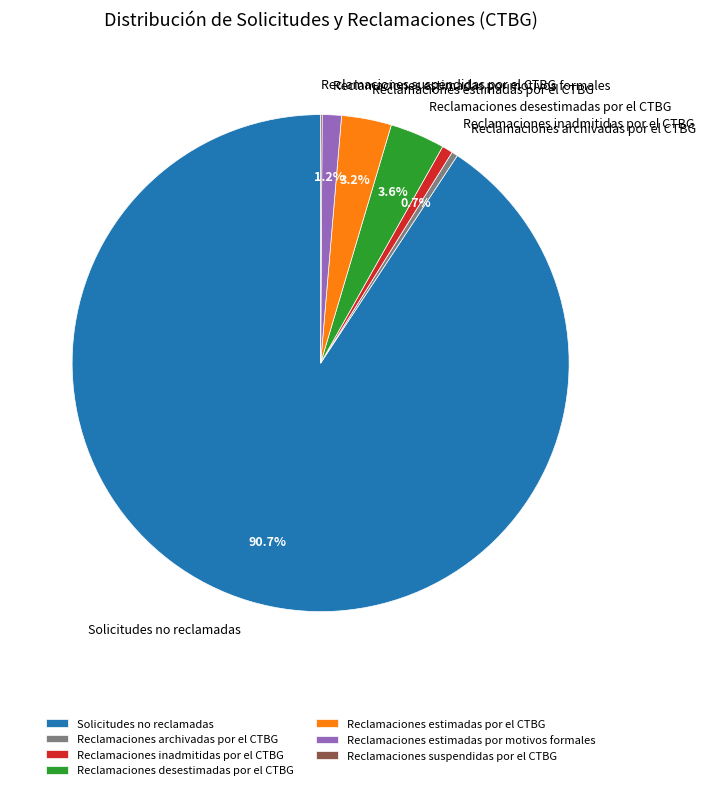

What is the largest slice in the pie chart?

Solicitudes no reclamadas